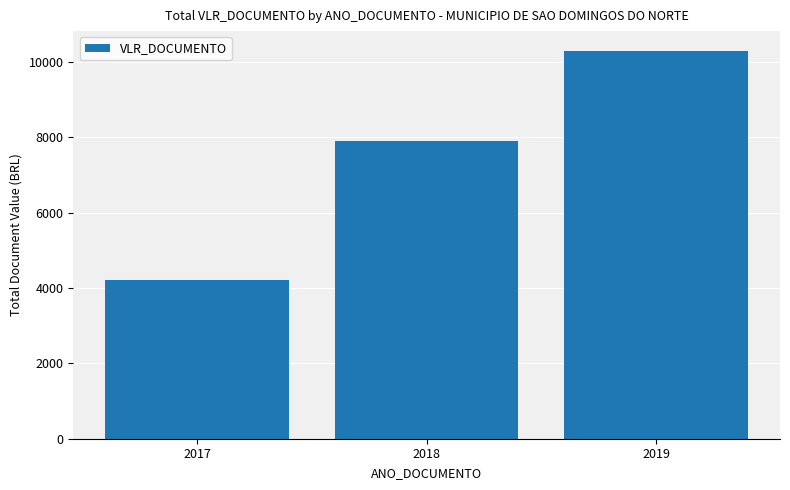

Where is the data nearest to the value 7250?

2018